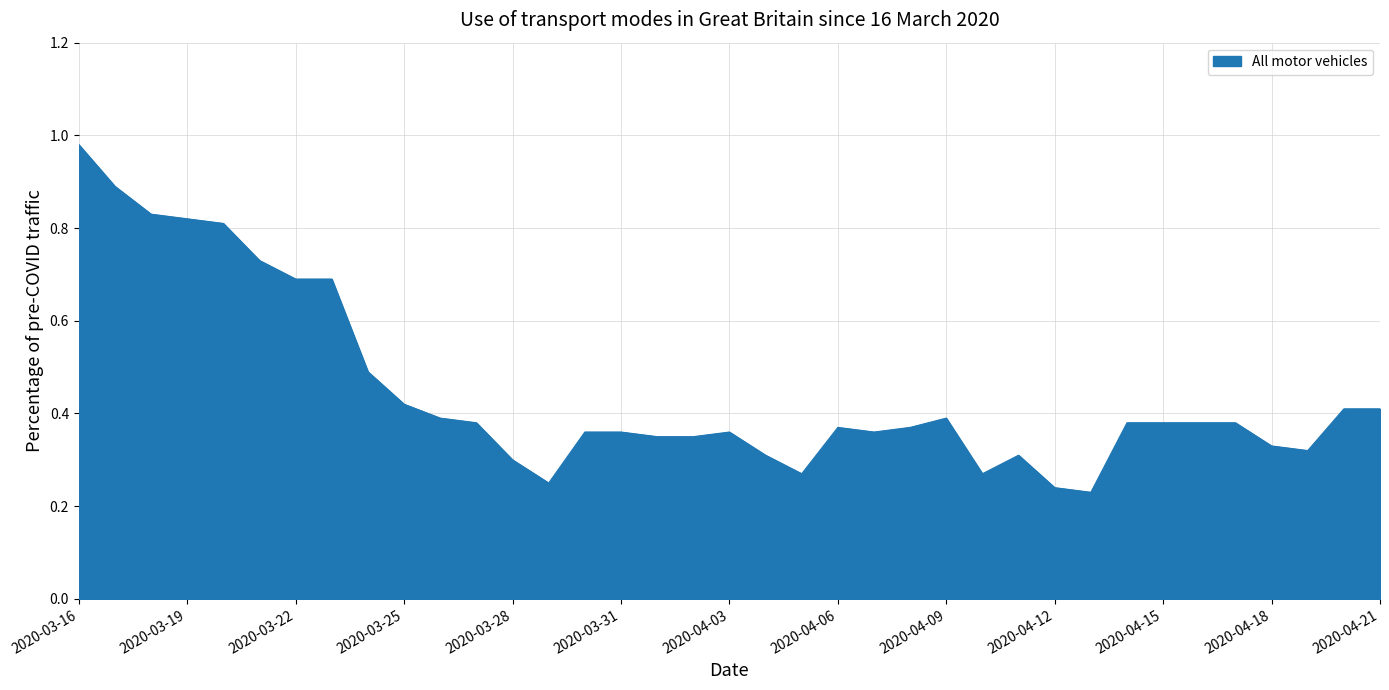

How many lines are shown in the chart?

1